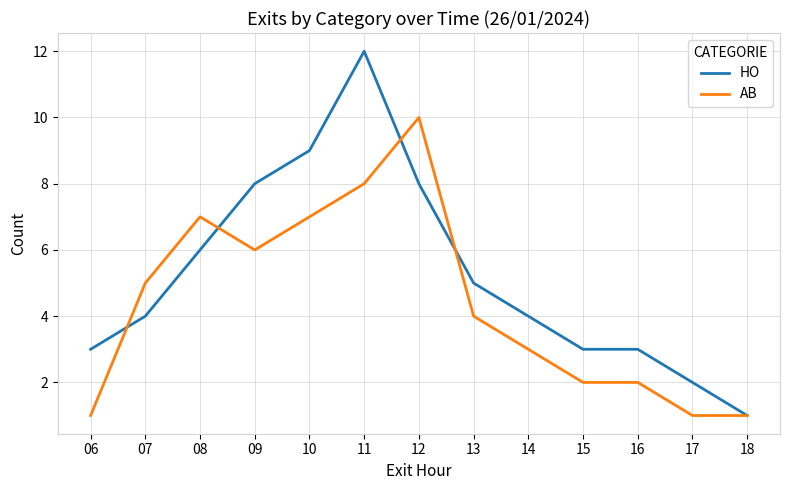

What is the sum of the AB values at 07 and 16?

7